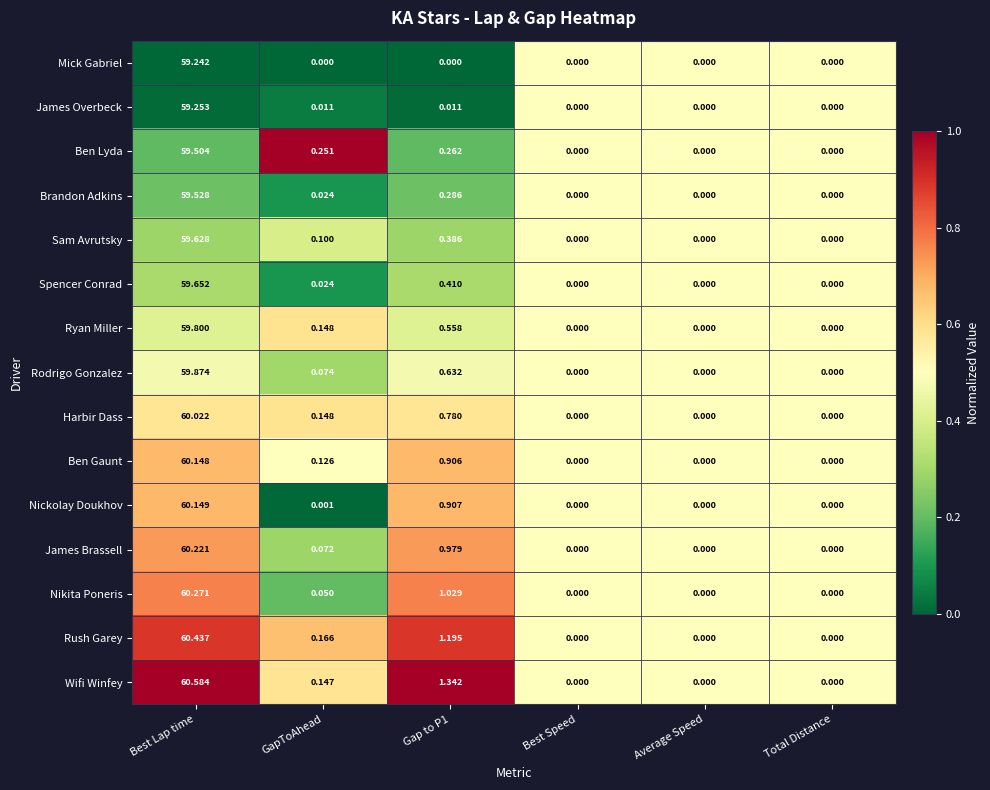

Which series has the largest total across all categories?

Wifi Winfey